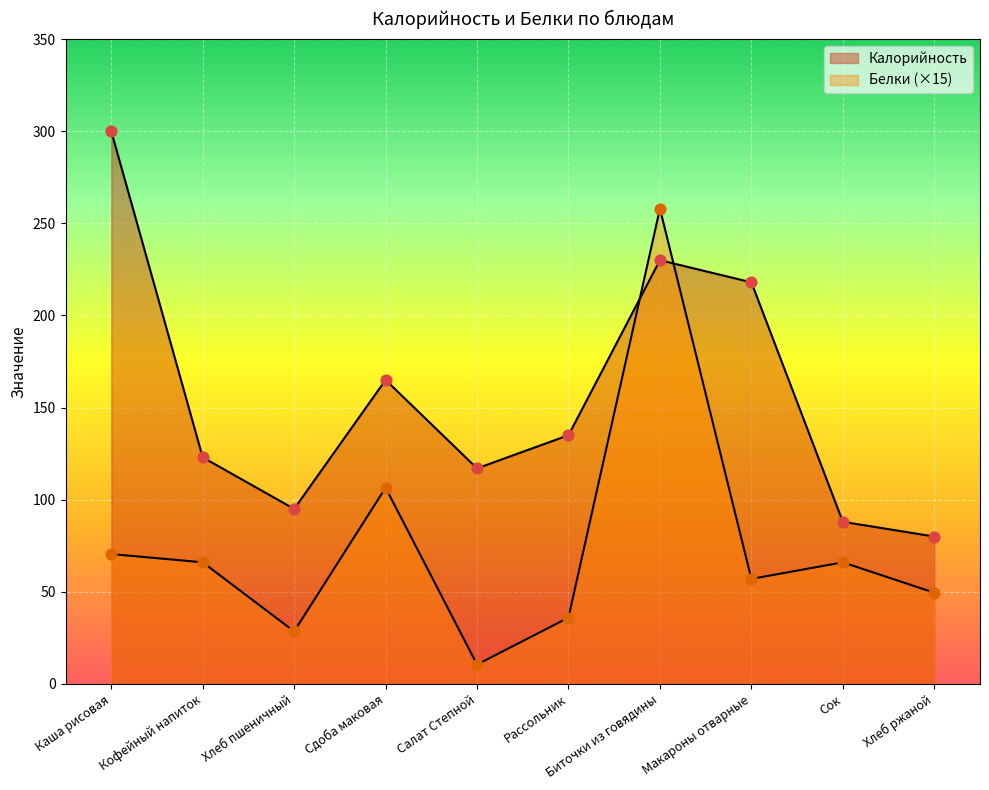

Which series has the largest total across all categories?

Калорийность